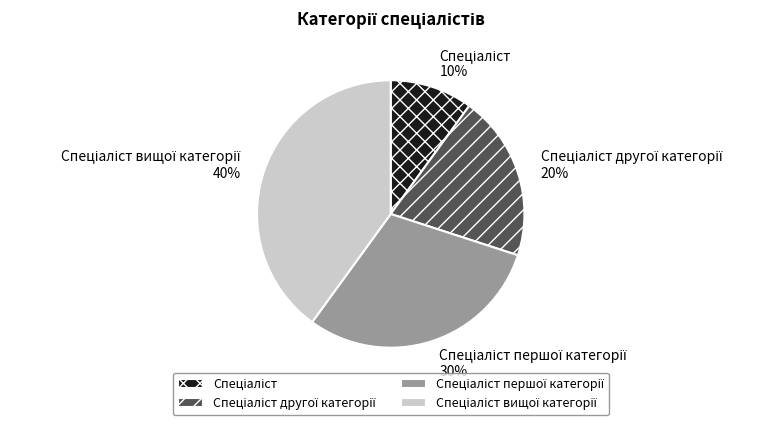

Is there a majority slice in this chart?

No